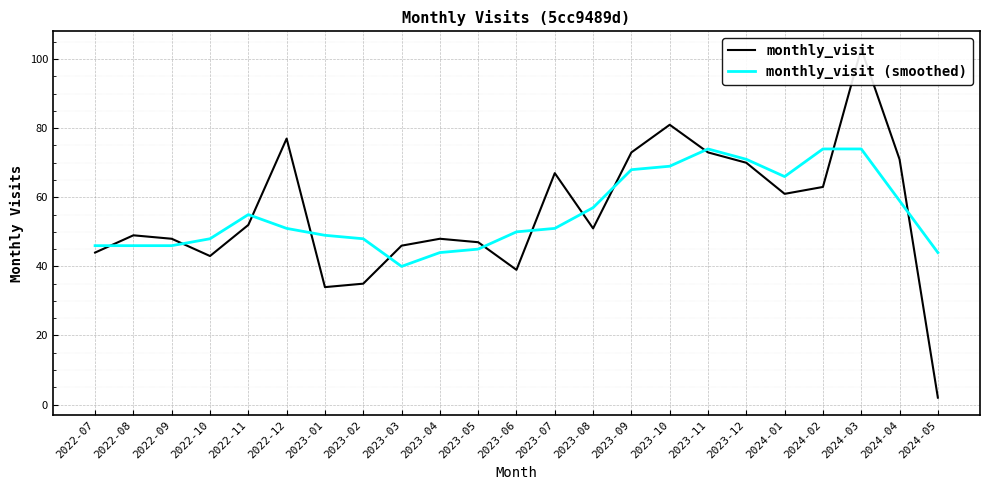

True or false: monthly_visit (smoothed) has more than 1 points higher than both neighbors.

True